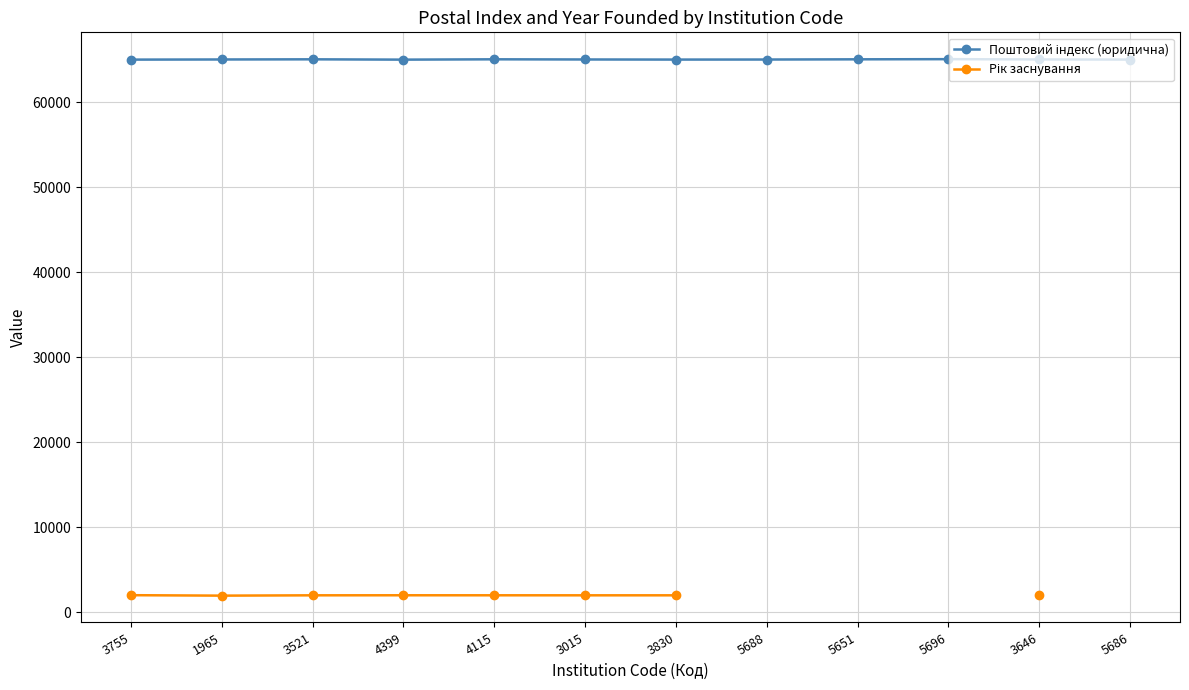

Where does the Поштовий індекс (юридична) series first go above 65026?

3521